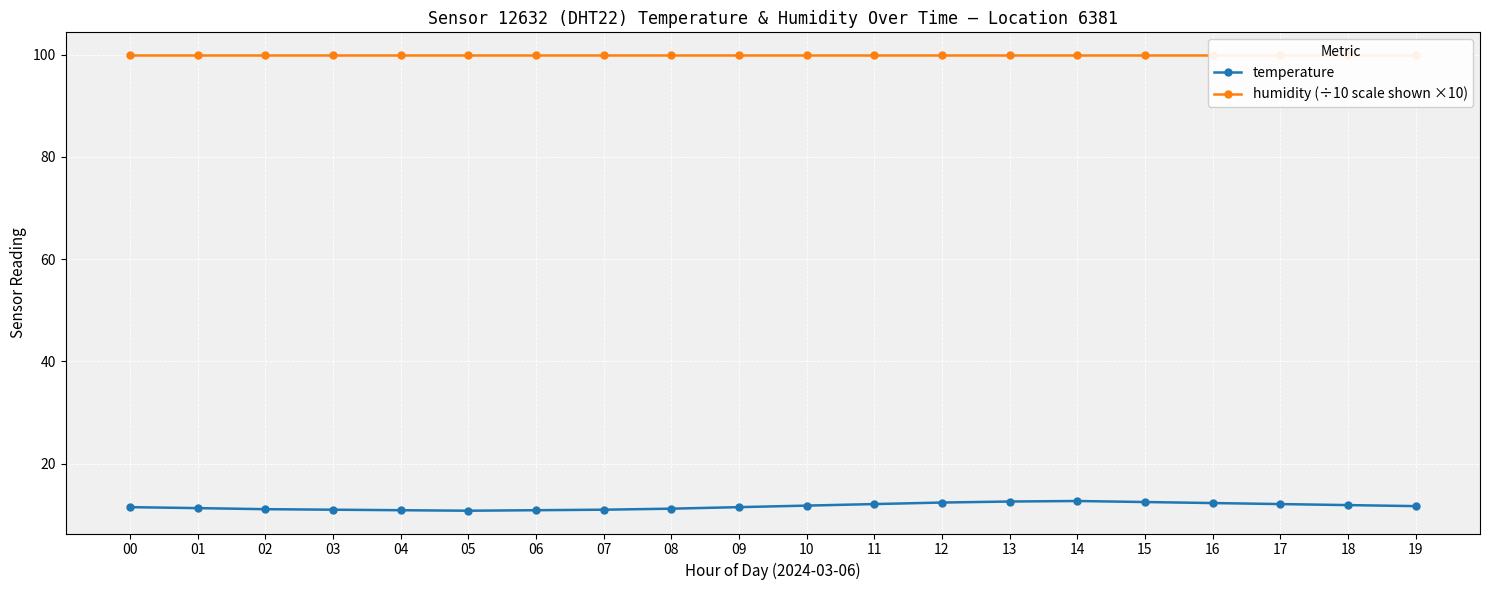

How many lines are shown in the chart?

2